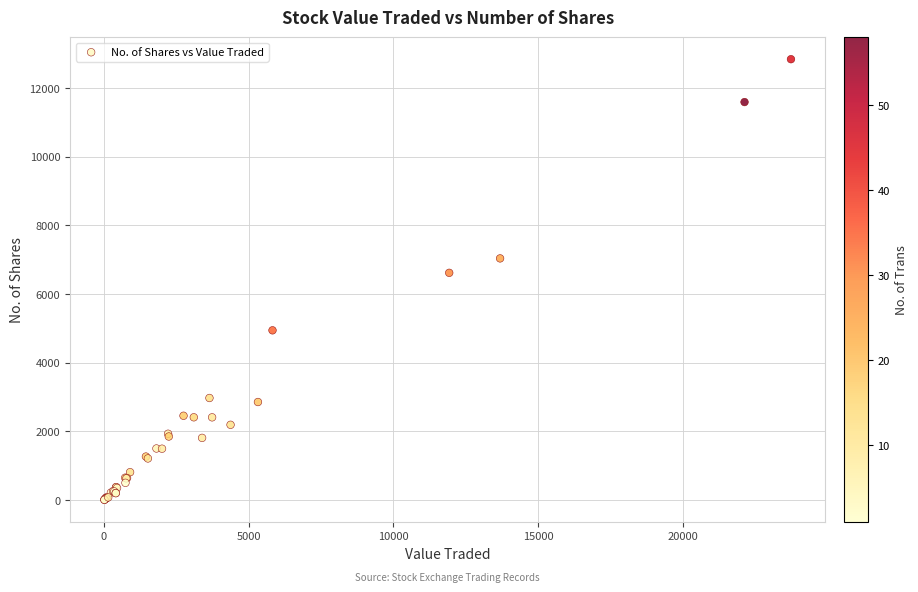

What Y value in the scatter plot is closest to 6419?

6614